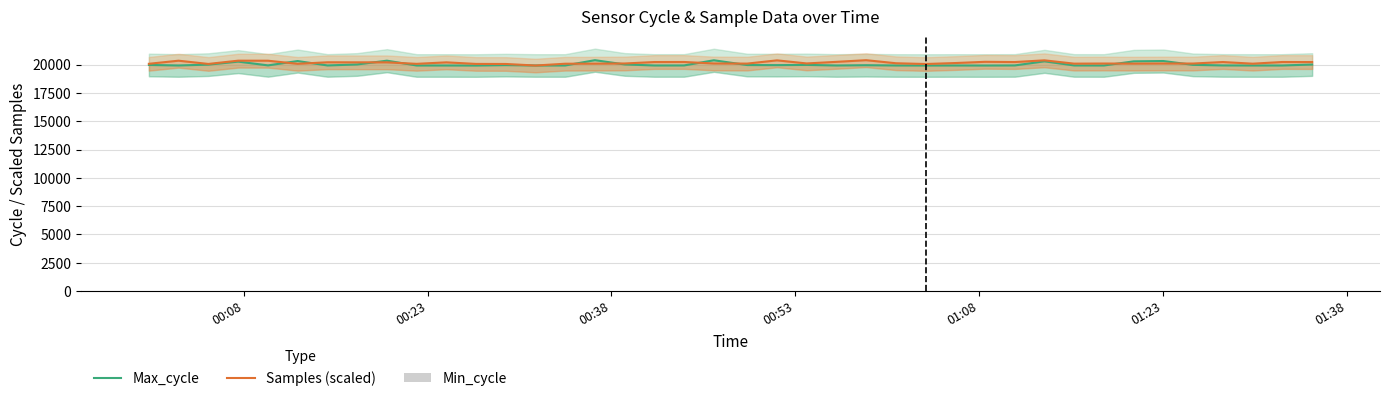

True or false: Max_cycle has a value of 35738.8 at 17.

False